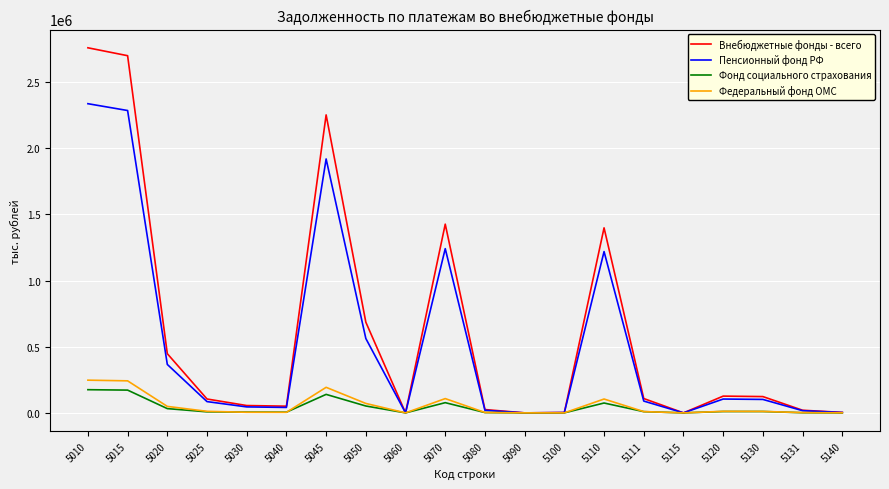

What is the sum of the Федеральный фонд ОМС values at 5025 and 5120?

23426